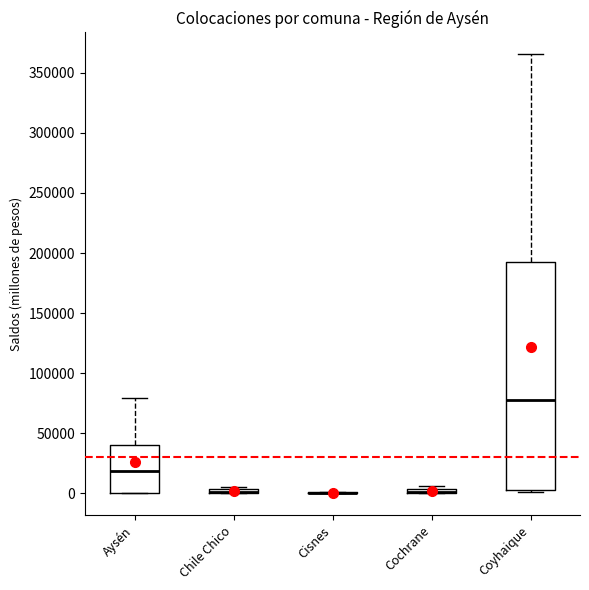

Where is the upper edge of the box for Chile Chico on the y-axis? The values are not printed on the chart, so give them approximately, as read against the axis.

5000